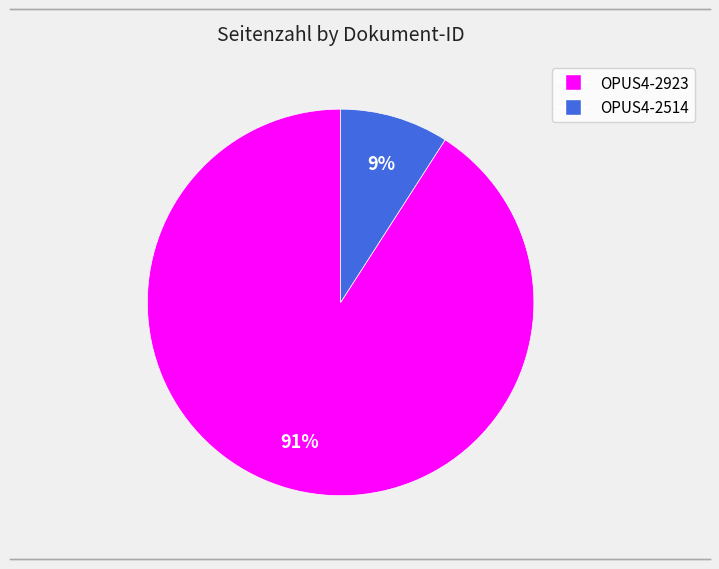

What is the smallest slice in the pie chart?

OPUS4-2514